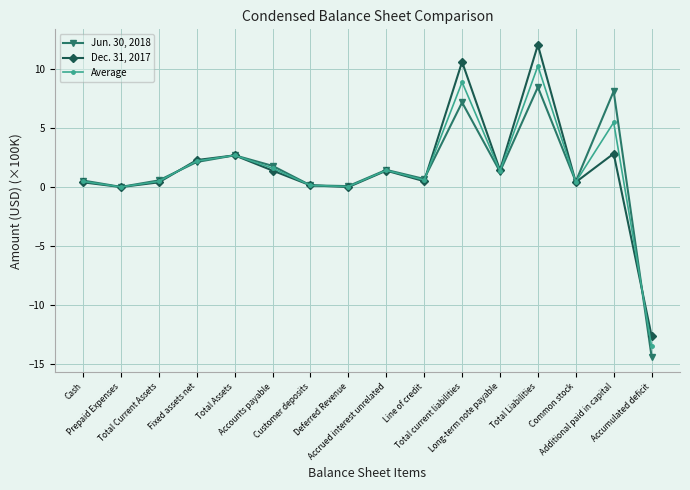

Which series has the largest range (max minus min)?

Dec. 31, 2017